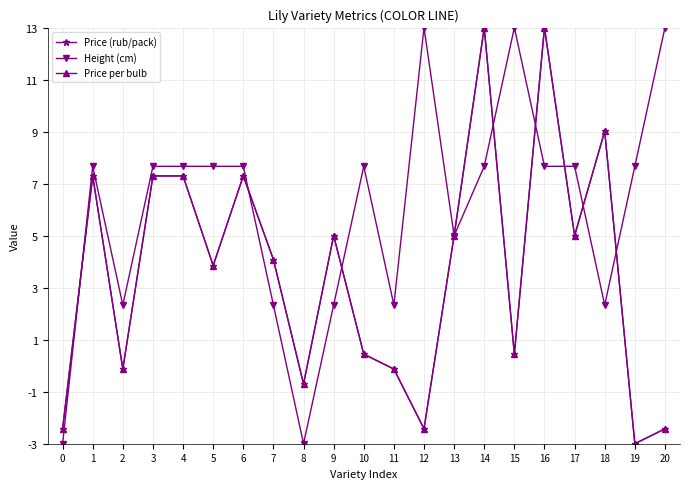

Reading right to left, transcribe all the data shown in this chart.

Price (rub/pack): -2.4	-3.0	9.0	5.0	13.0	0.4	13.0	5.0	-2.4	-0.1	0.4	5.0	-0.7	4.1	7.3	3.9	7.3	7.3	-0.1	7.3	-2.4
Height (cm): 13.0	7.7	2.3	7.7	7.7	13.0	7.7	5.0	13.0	2.3	7.7	2.3	-3.0	2.3	7.7	7.7	7.7	7.7	2.3	7.7	-3.0
Price per bulb: -2.4	-3.0	9.0	5.0	13.0	0.4	13.0	5.0	-2.4	-0.1	0.4	5.0	-0.7	4.1	7.3	3.9	7.3	7.3	-0.1	7.3	-2.4